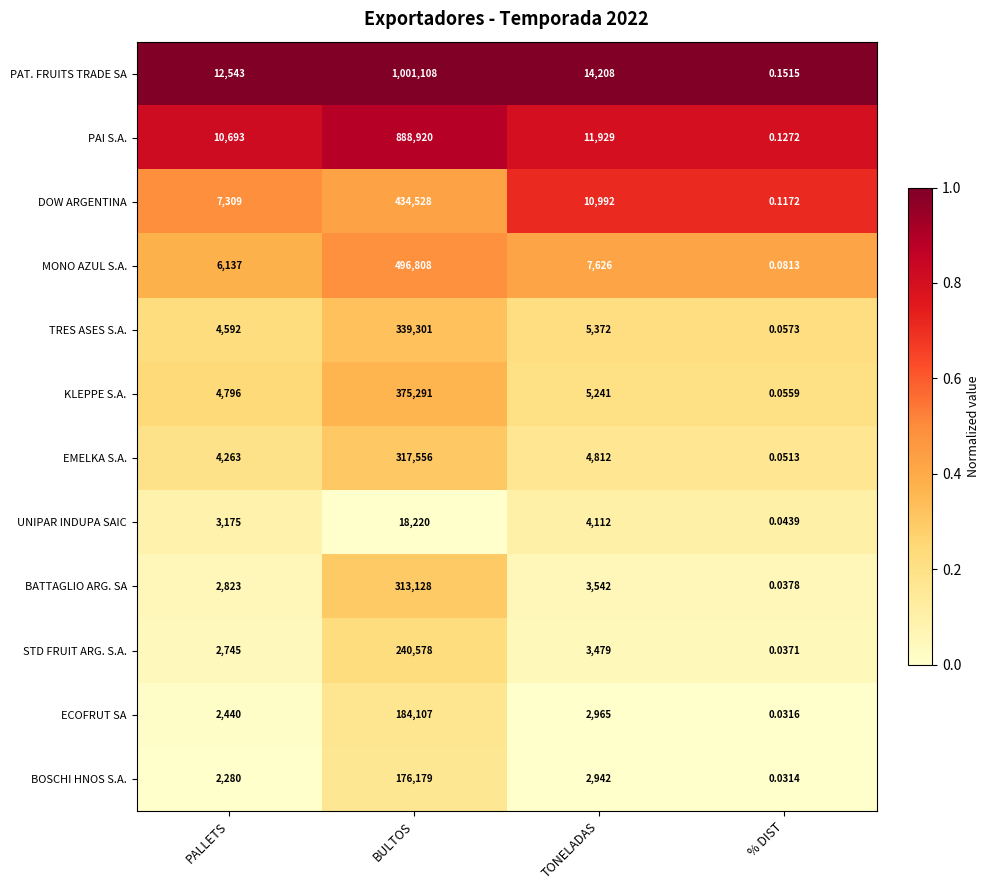

Where does the ECOFRUT SA series first go above 2965?

BULTOS